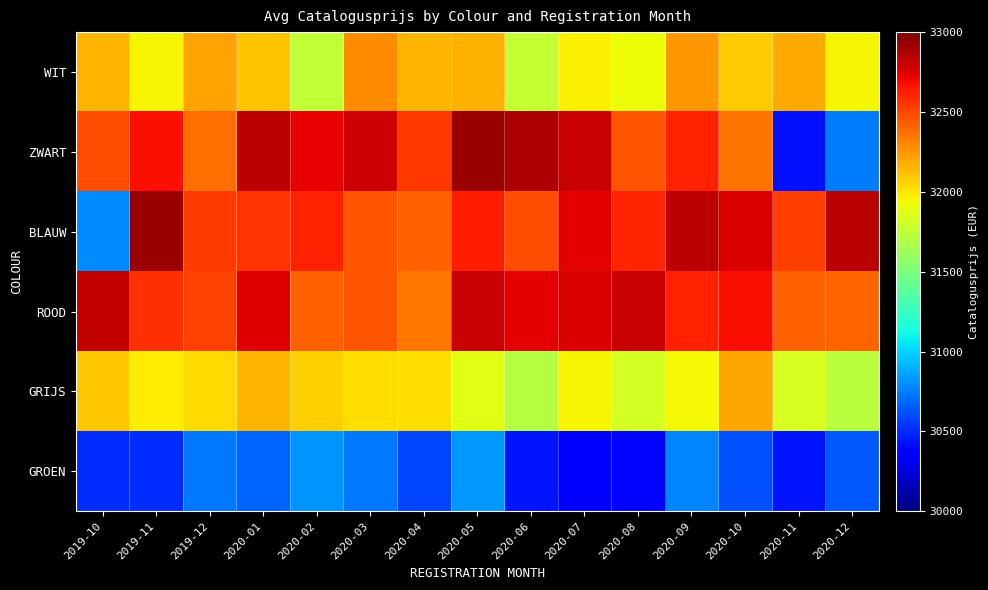

Which category has the highest value across all series?

2020-05